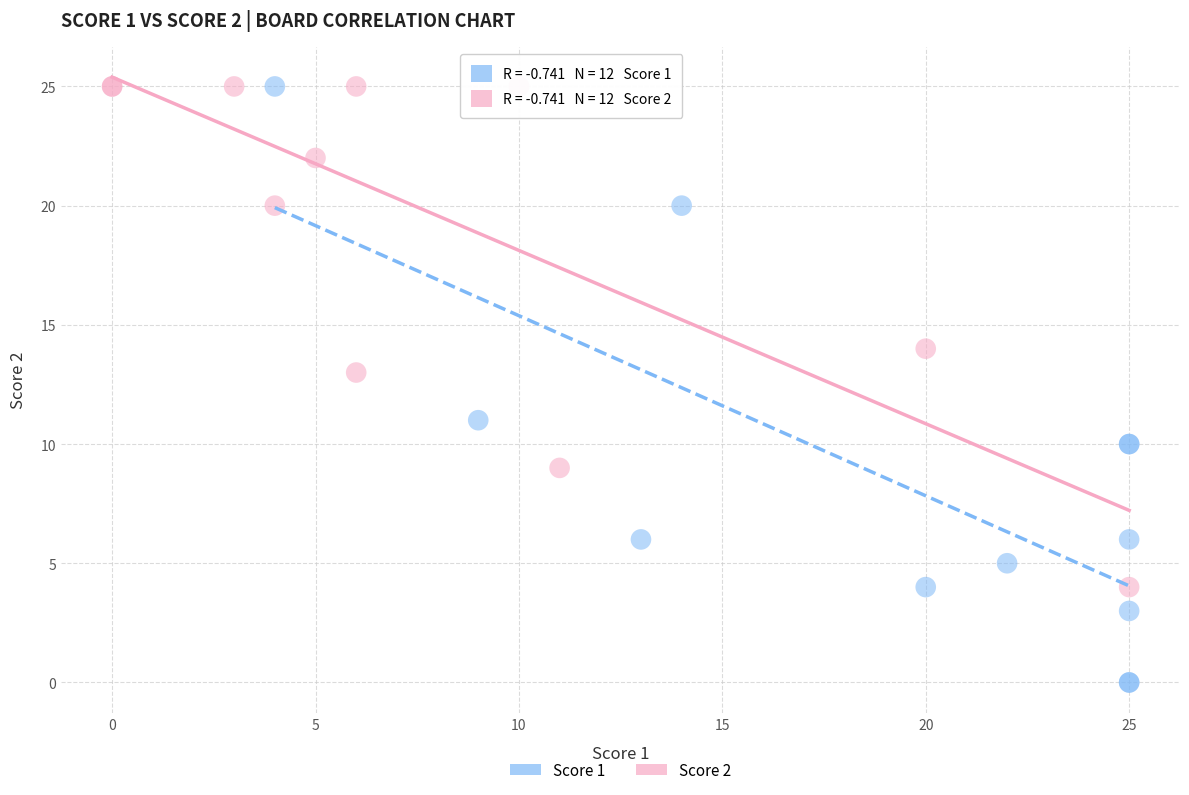

Which series has the widest spread of Y values?

Score 1